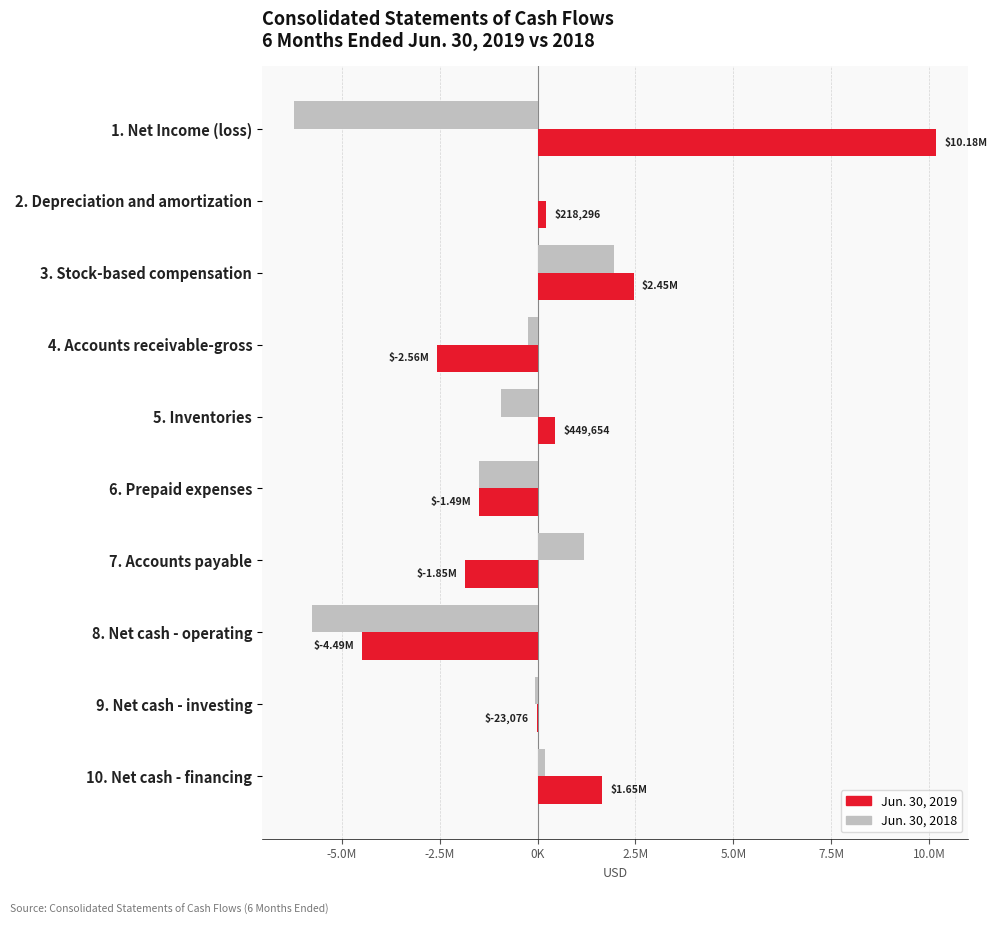

Which series has the widest spread of values?

Jun. 30, 2019